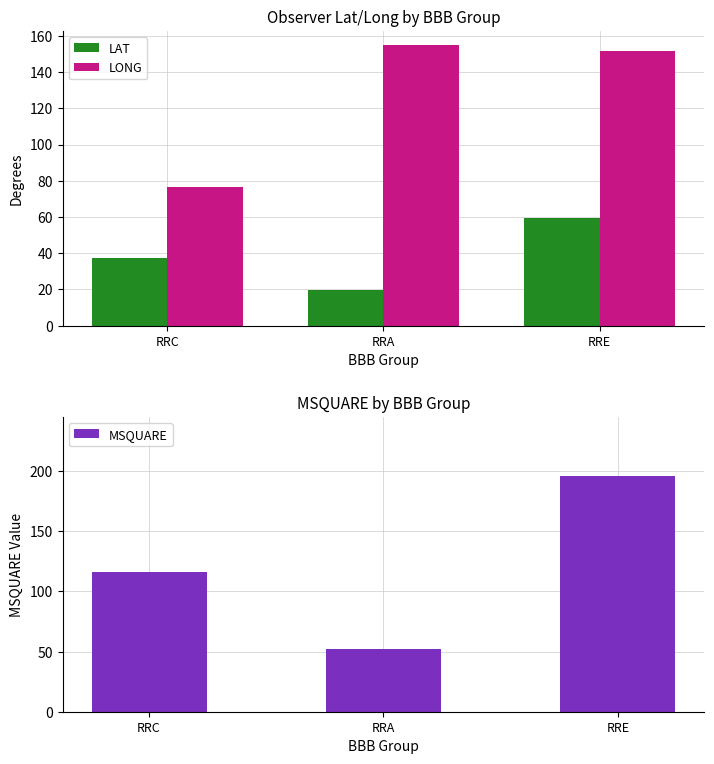

The value of LAT at RRA is 9.1. True or false?

False